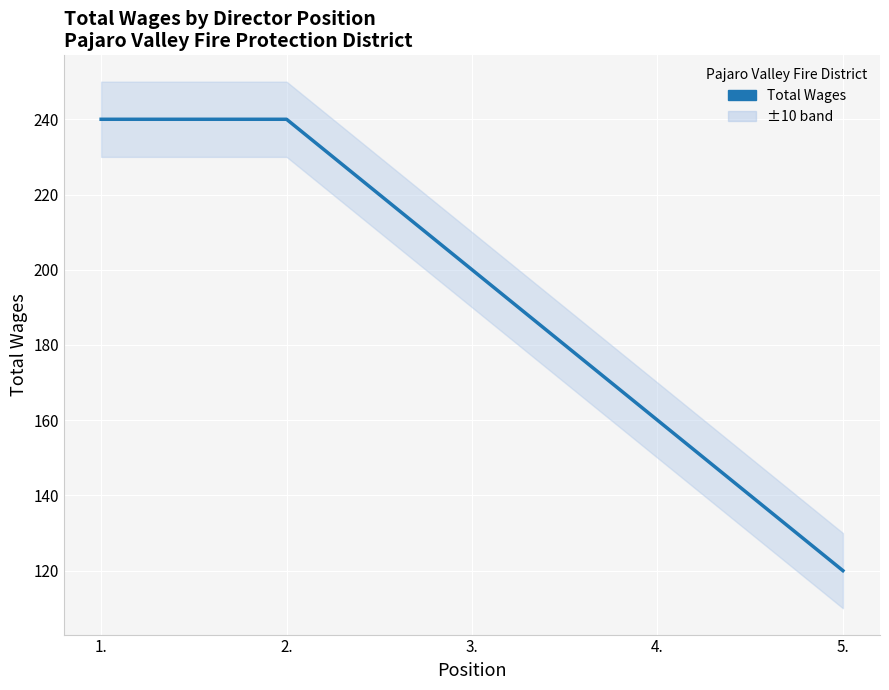

Is it true that the value at 1. is 240?

True